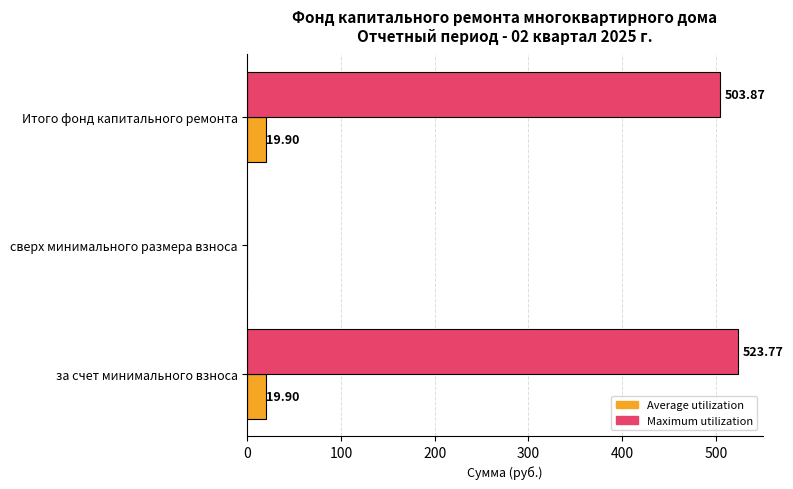

Which series has the largest total across all categories?

Maximum utilization